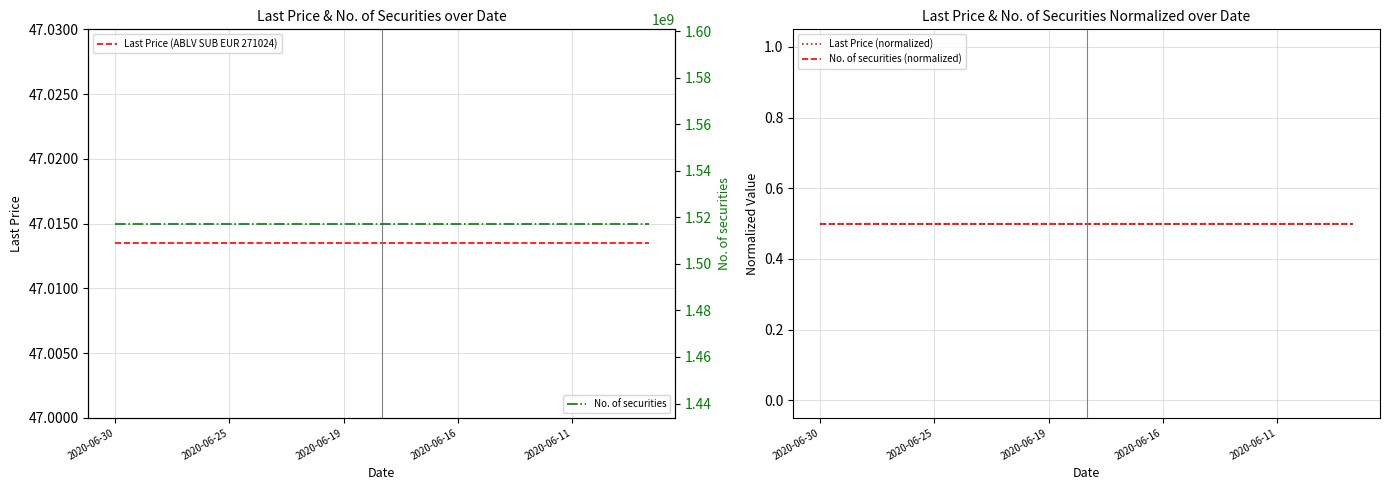

Rank the series at 14 from highest to lowest value.

No. of securities, Last Price (ABLV SUB EUR 271024), Last Price (normalized), No. of securities (normalized)